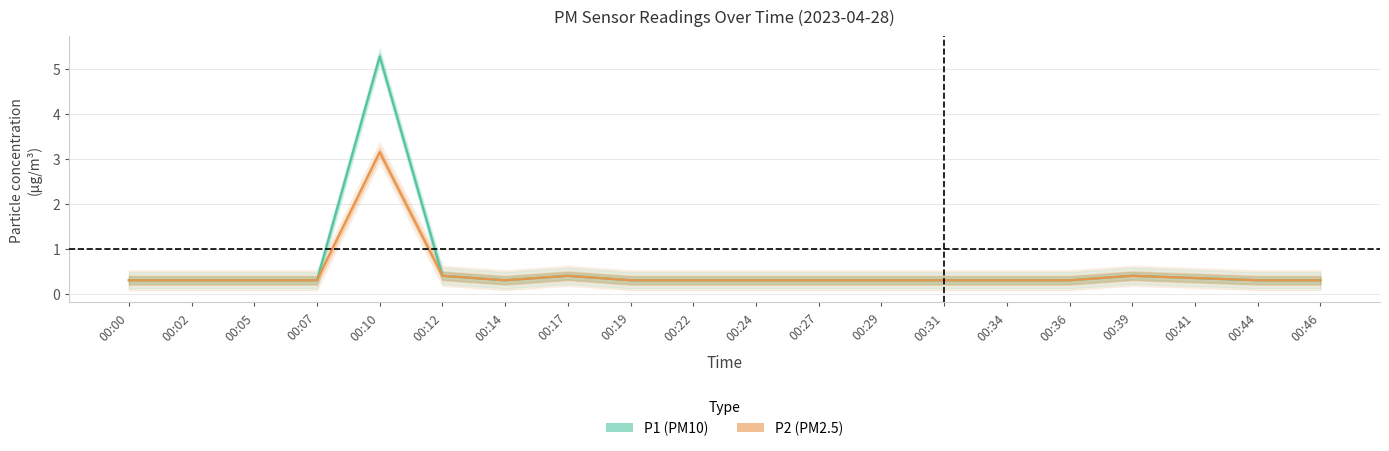

How many data points does each series have?

20